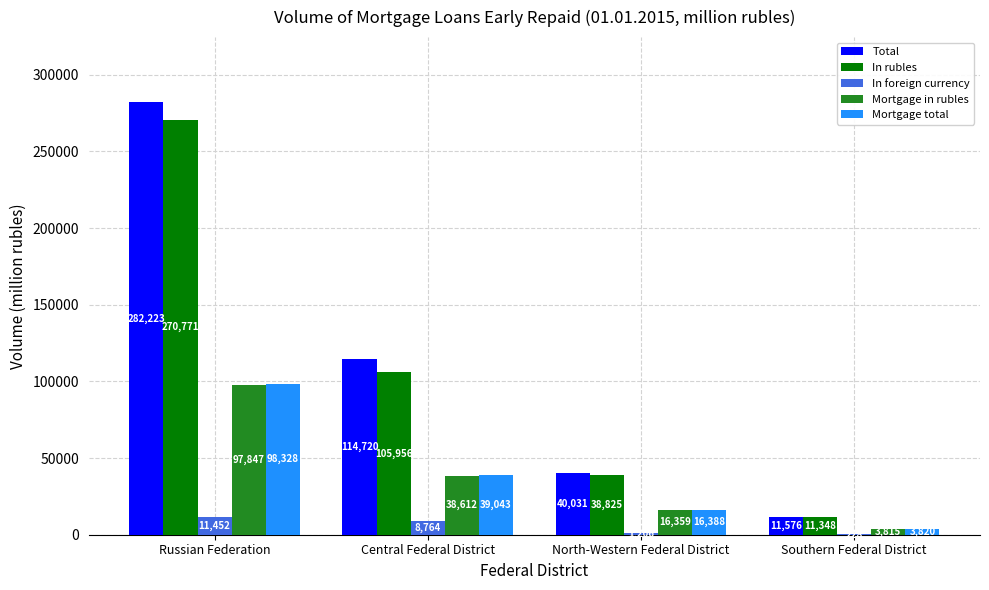

What is the sum of the Mortgage in rubles values at Southern Federal District and North-Western Federal District?

20174